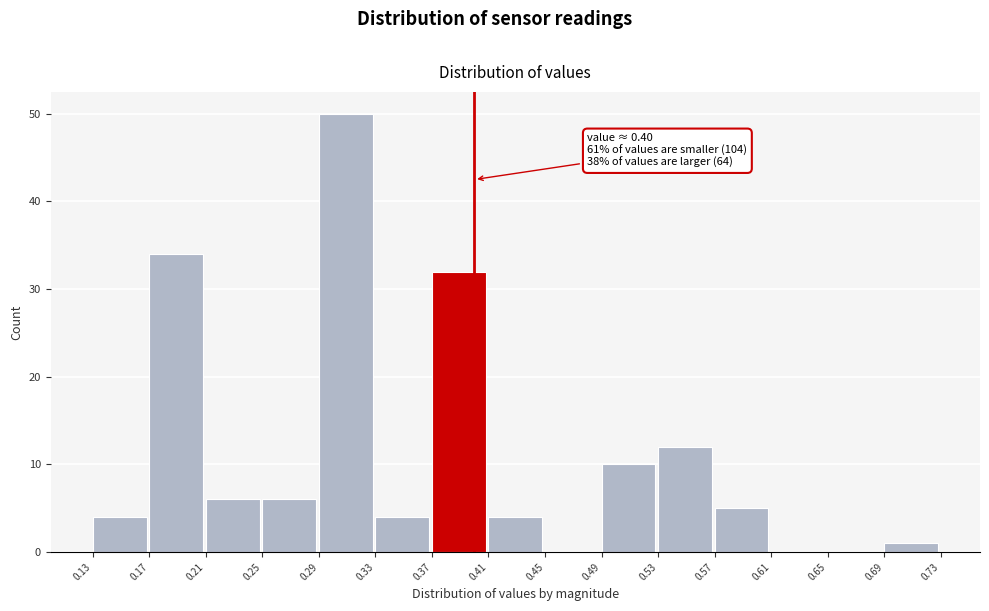

Over which range of the x-axis is the bar tallest?

0.29 to 0.33